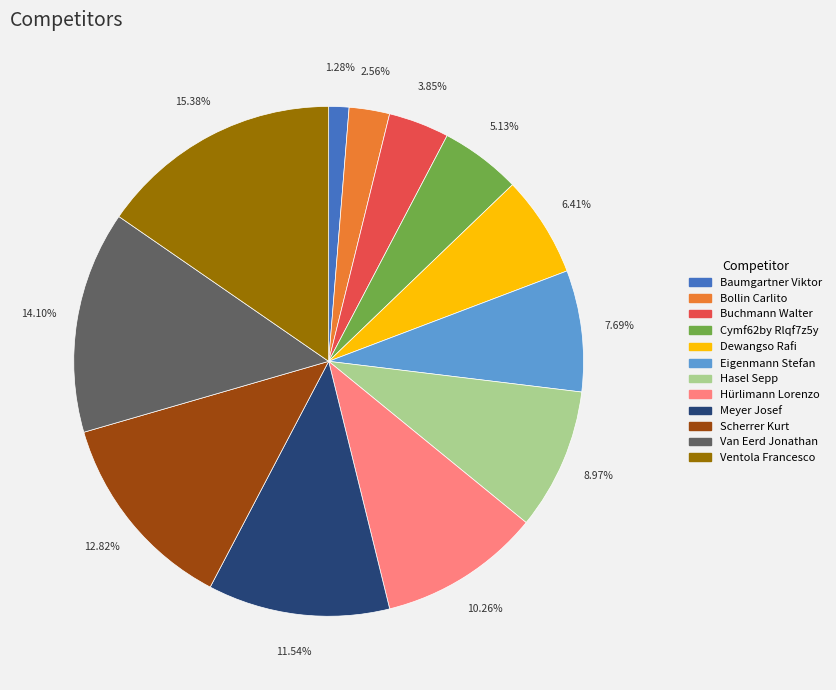

Which slice is the smallest?

Baumgartner Viktor